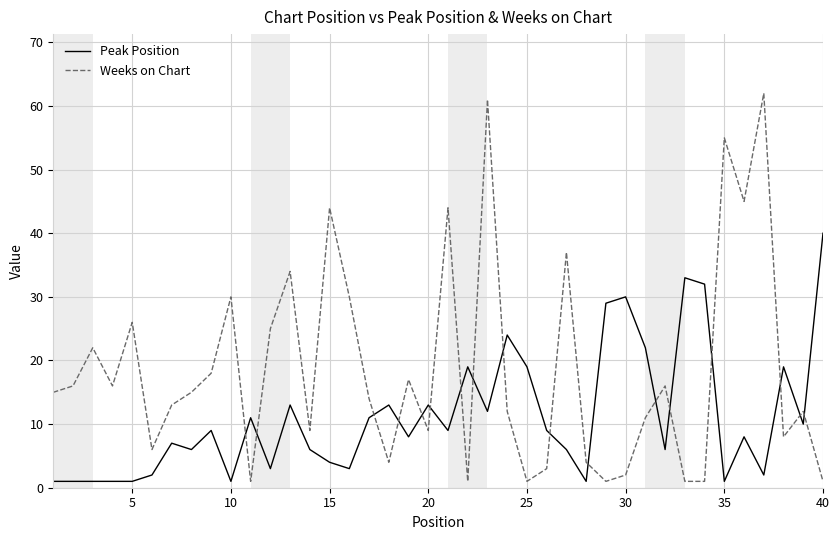

How many distinct data groups are displayed?

2